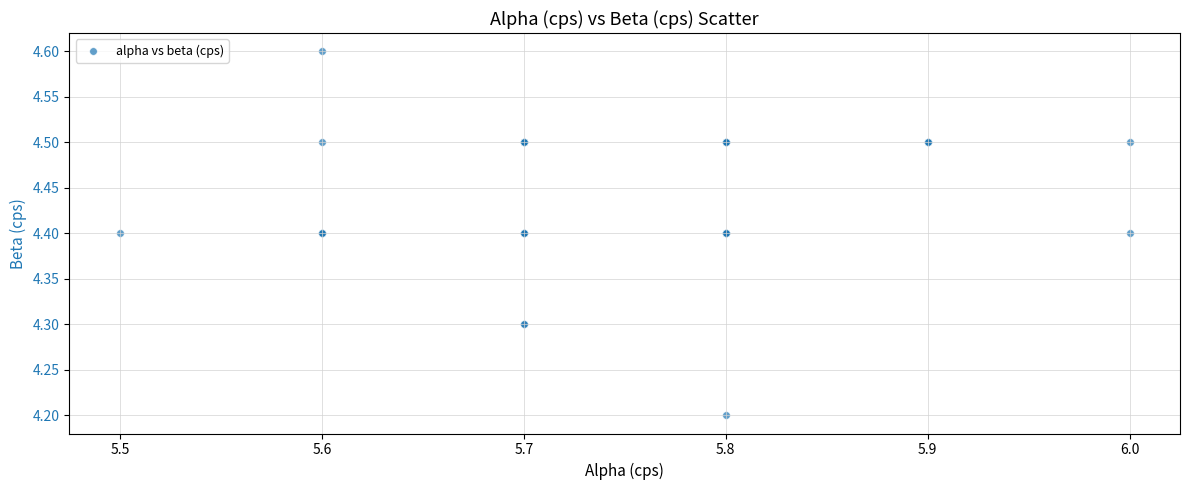

What Y value in the scatter plot is closest to 4?

4.2